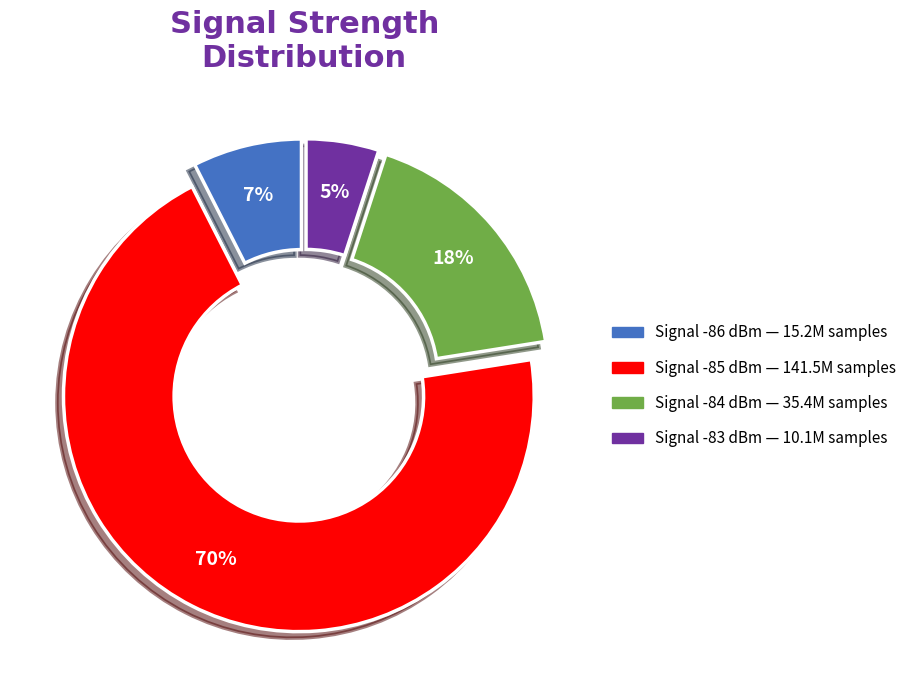

Is there a majority slice in this chart?

Yes